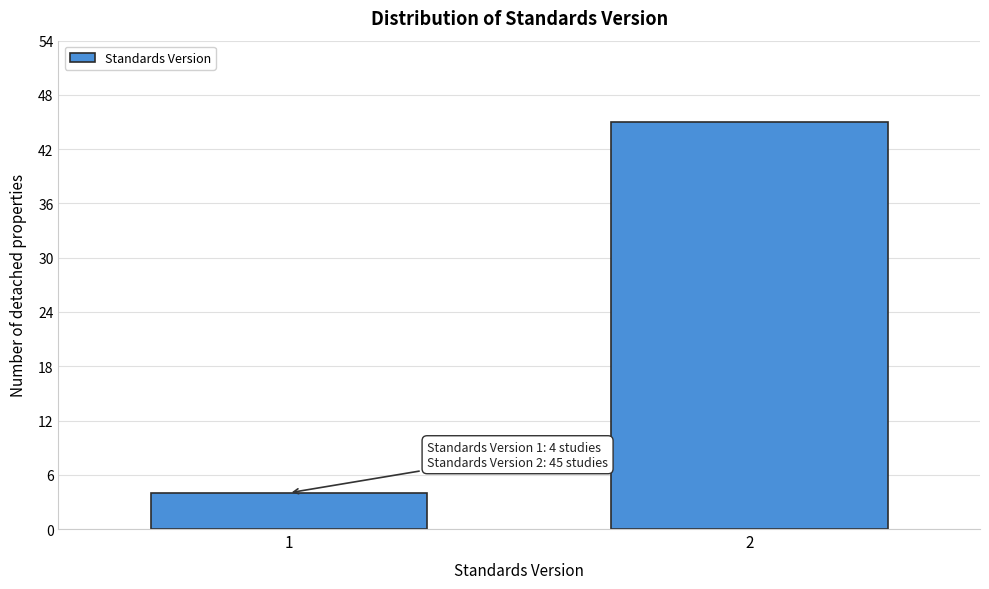

Reading left to right, what are all the values shown in this chart?

1=4	2=45